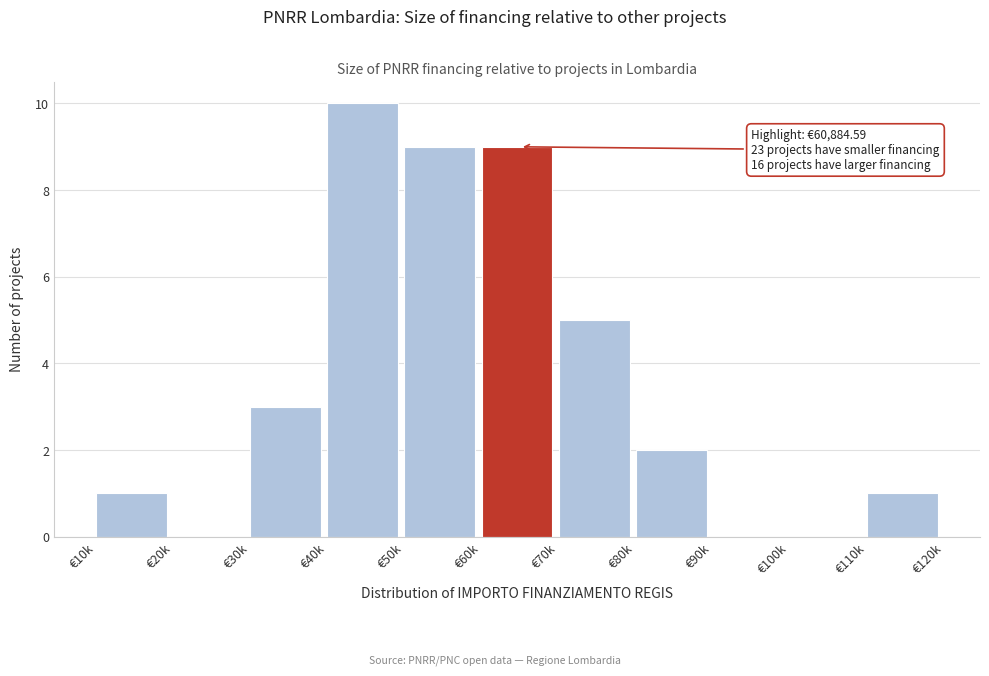

Reading left to right, transcribe all the data shown in this chart.

€10k=1	€20k=0	€30k=3	€40k=10	€50k=9	€60k=9	€70k=5	€80k=2	€90k=0	€100k=0	€110k=1